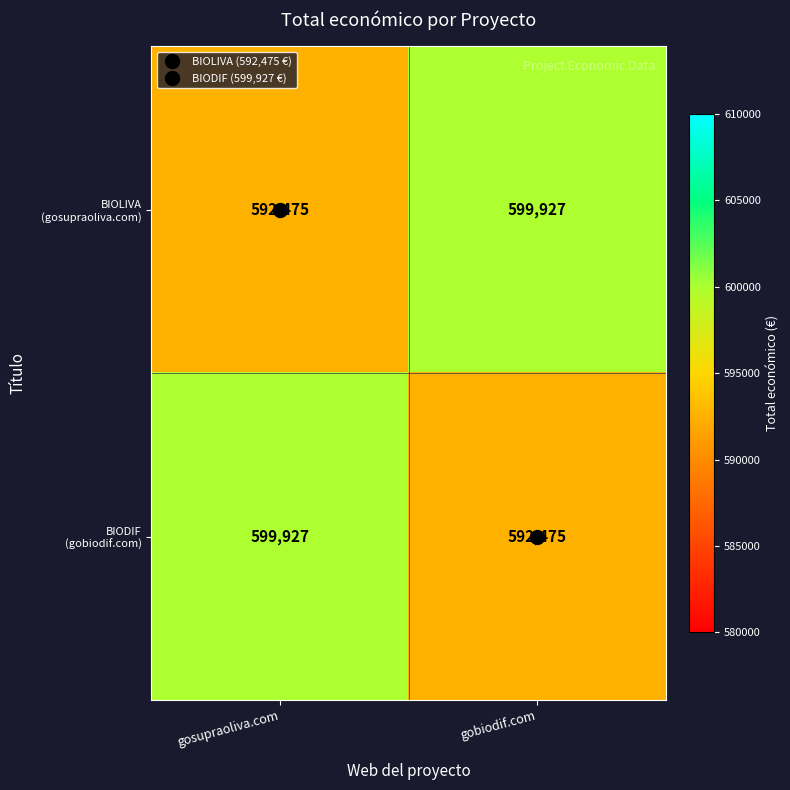

What is the smallest value displayed?

592475